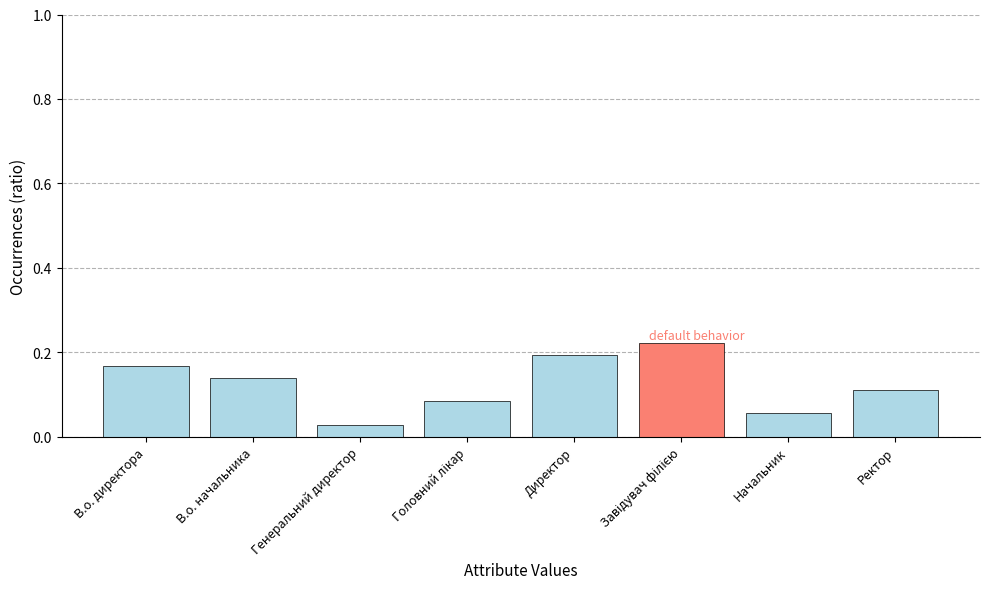

Is it true that the value at В.о. директора is 0.2?

True